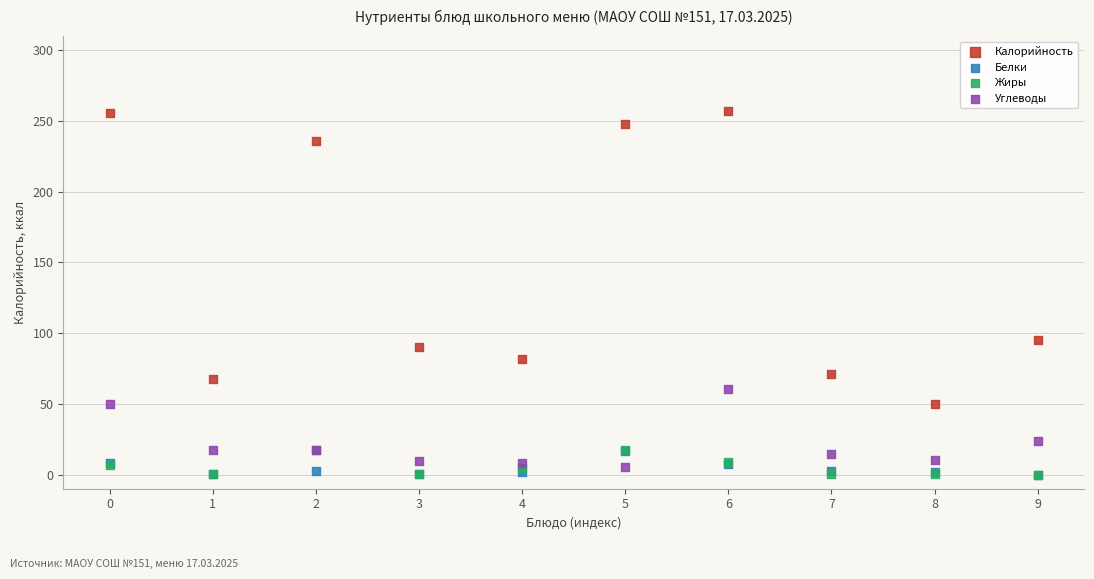

What are all the series names shown in the legend?

Калорийность, Белки, Жиры, Углеводы